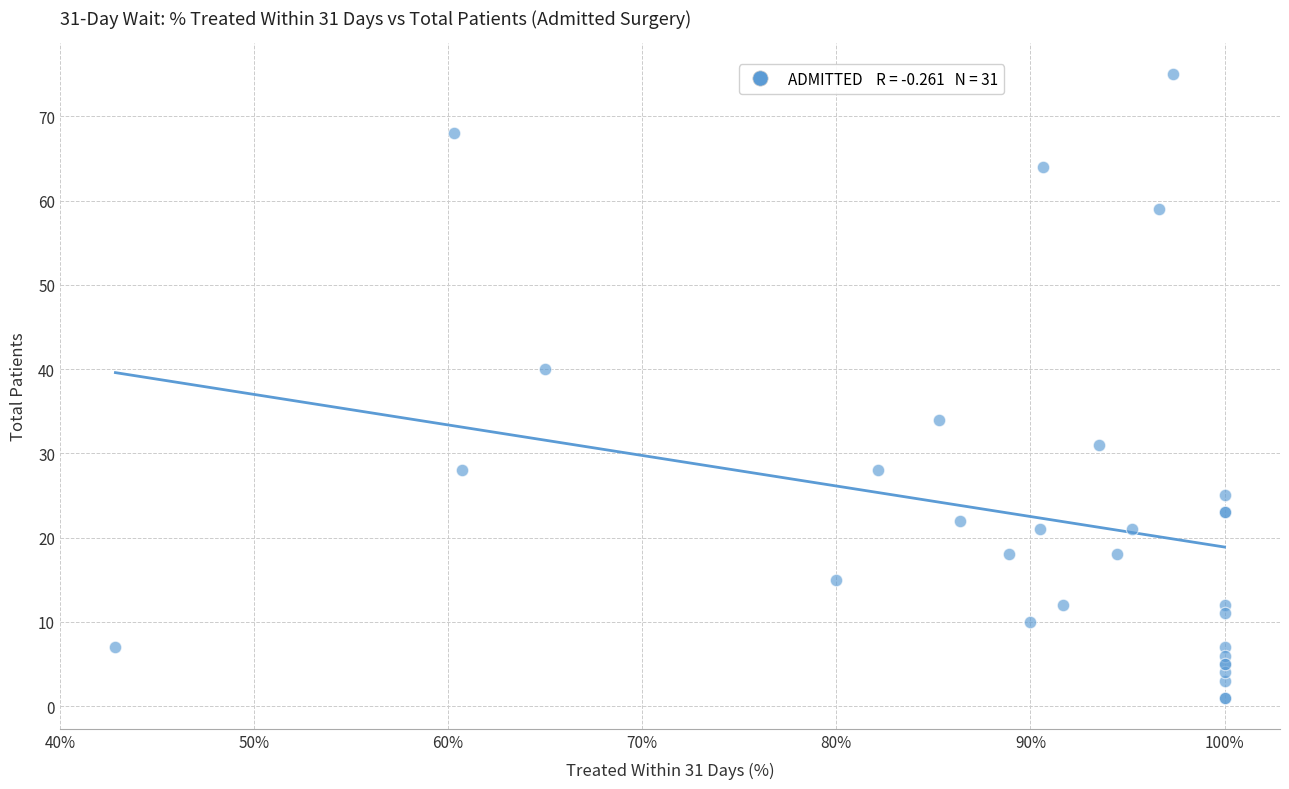

What Y value in the scatter plot is closest to 38?

40